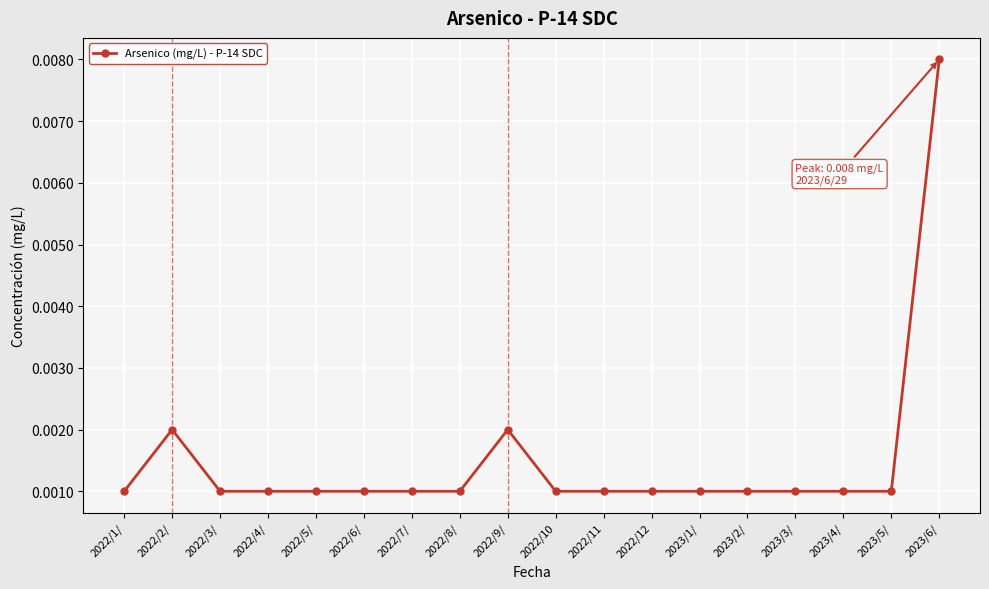

At which category does the chart reach its peak across all series?

2023/6/